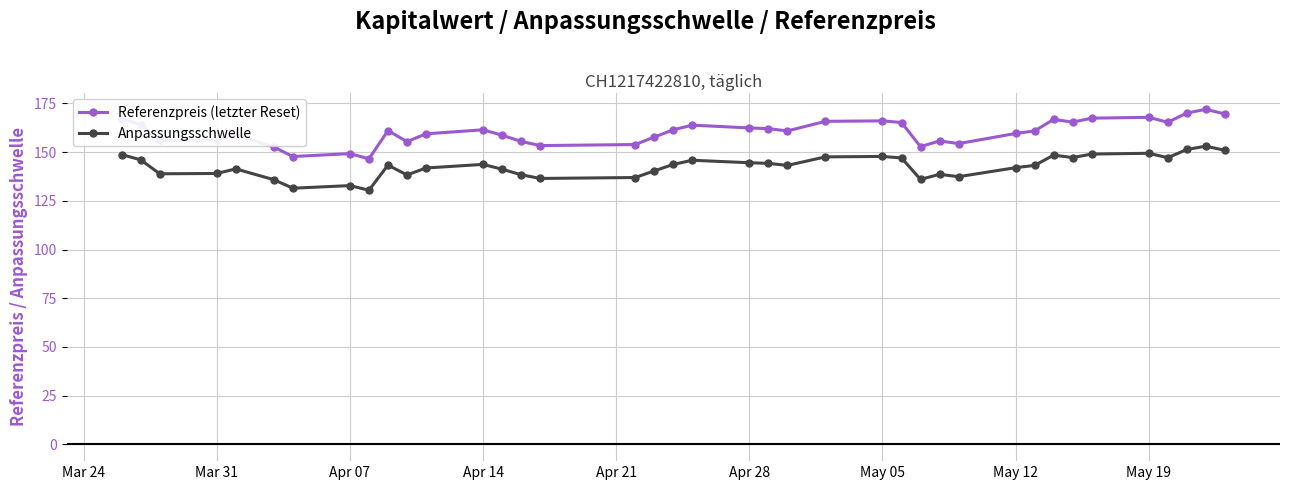

True or false: Anpassungsschwelle and Referenzpreis (letzter Reset) intersect in this chart.

False